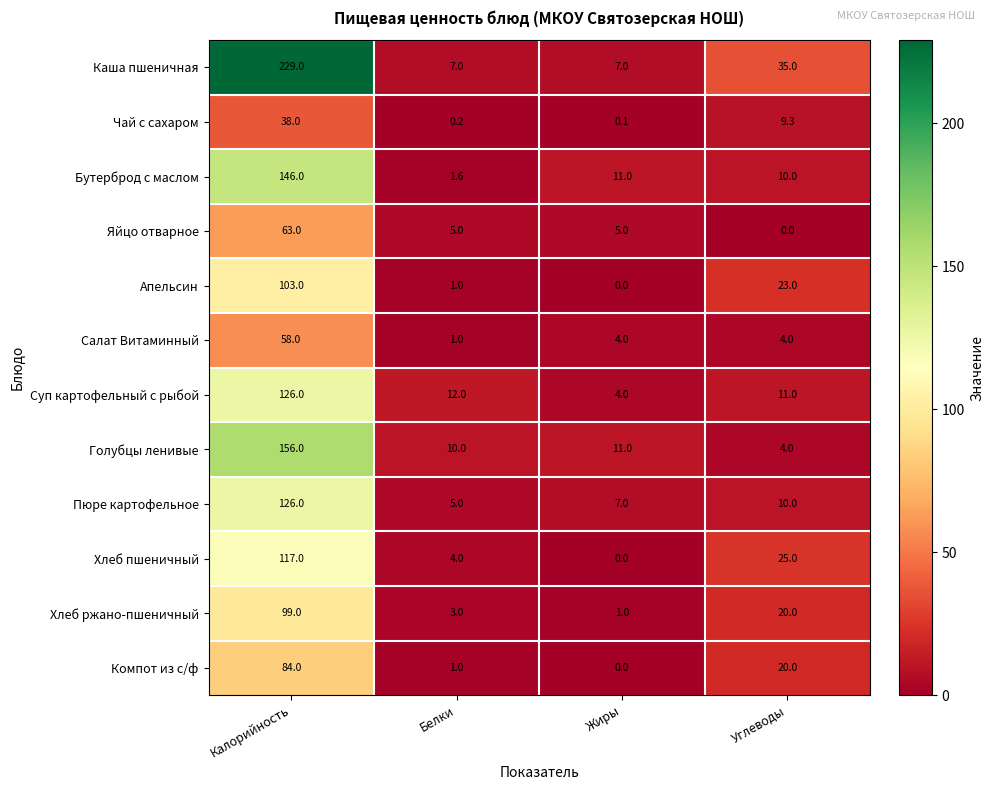

What is the approximate value of Салат Витаминный at Углеводы?

4.0